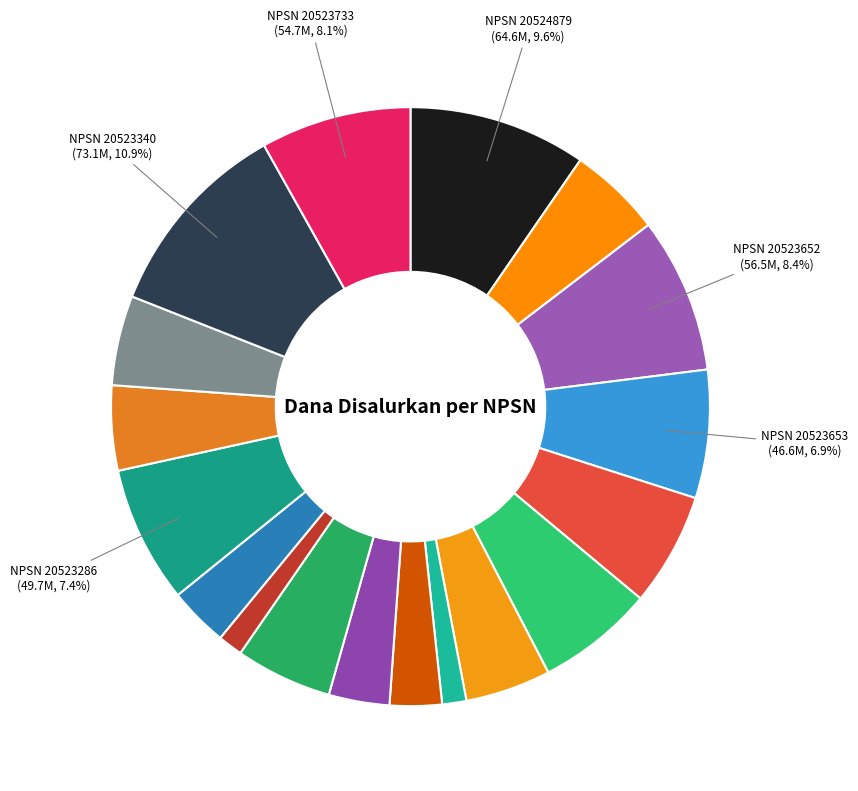

How many segments does this pie chart have?

18